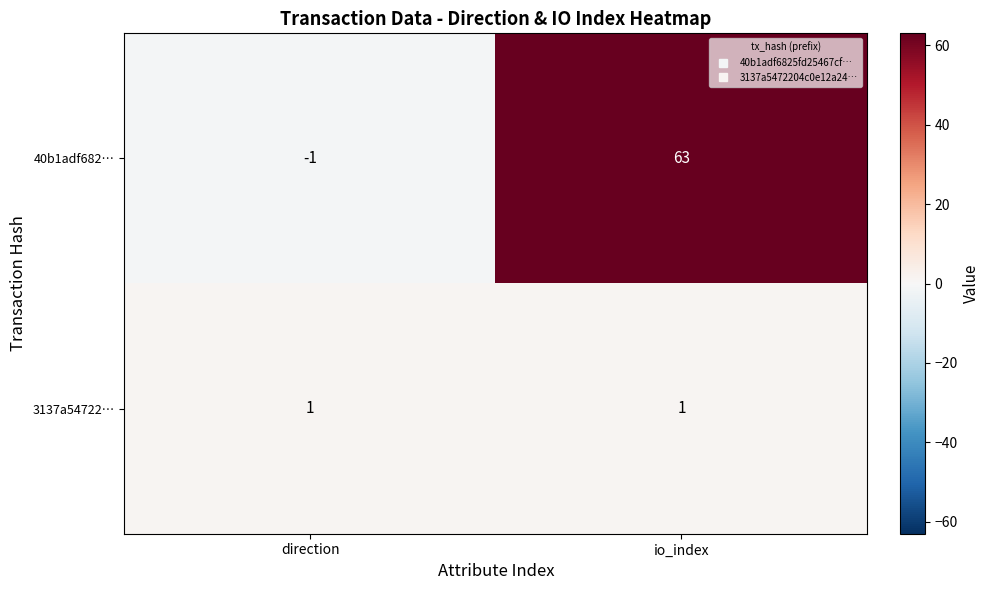

How many categories are shown in the chart?

2